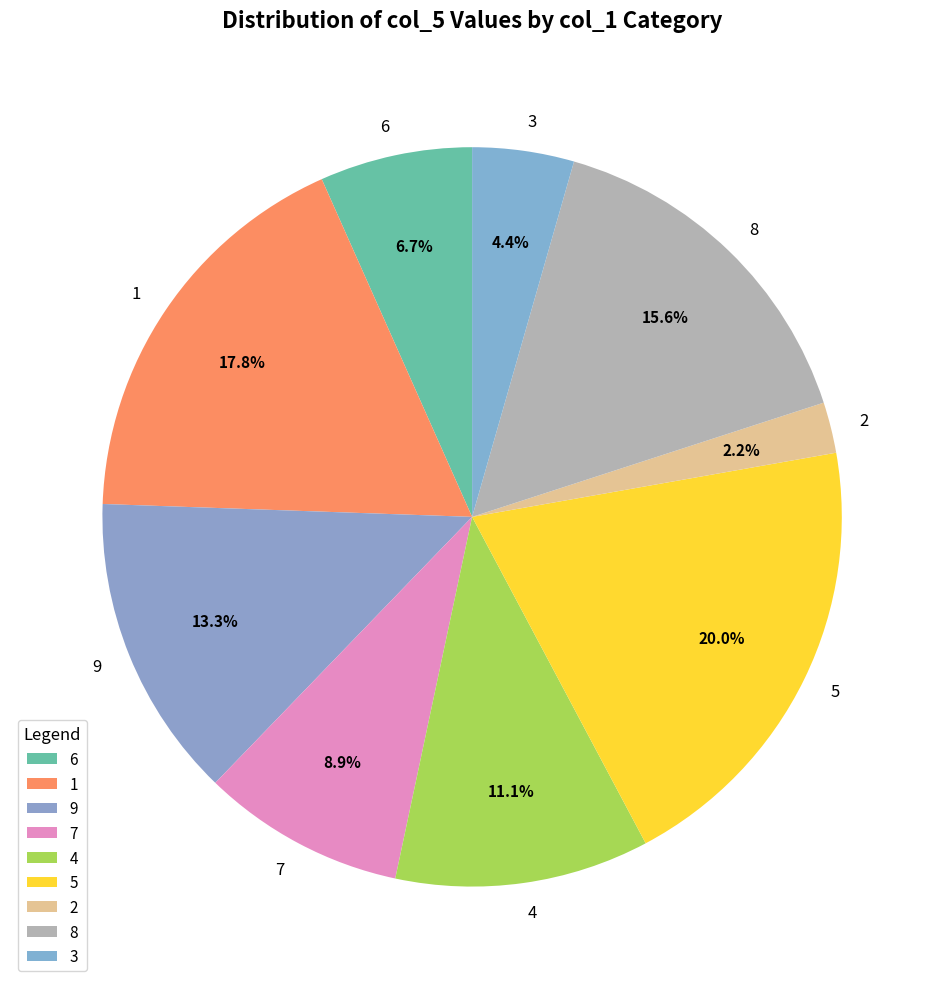

Between 4 and 6, which is larger?

4